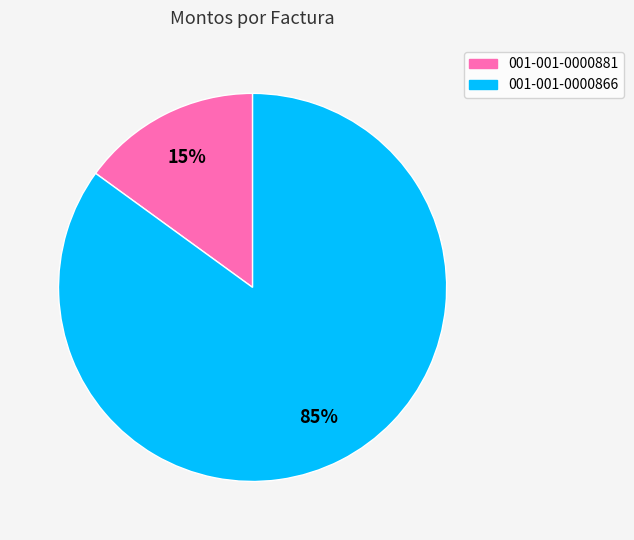

Rank the categories by value from lowest to highest.

001-001-0000881, 001-001-0000866